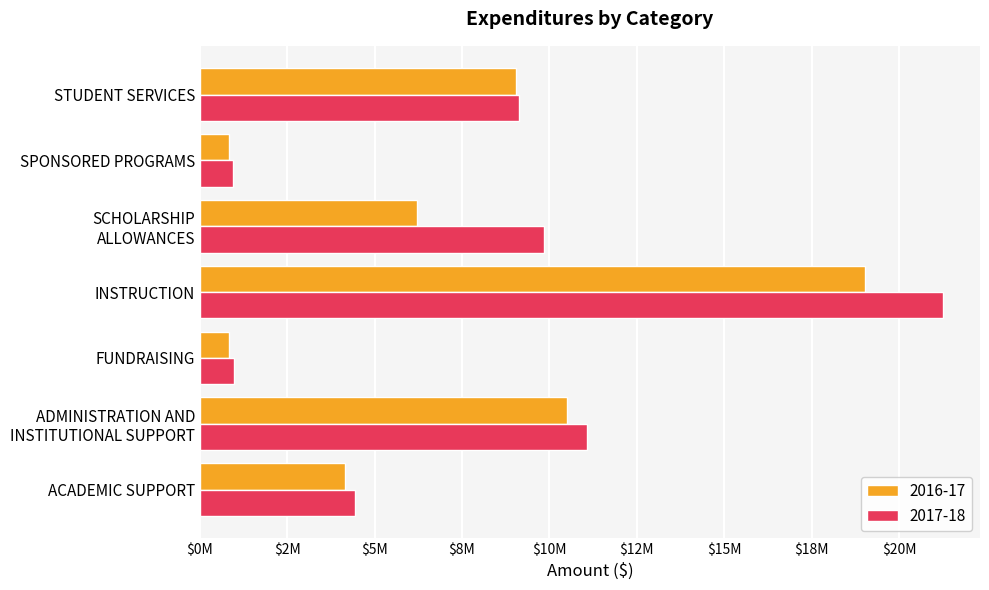

The value of 2017-18 at FUNDRAISING is 966007. True or false?

True